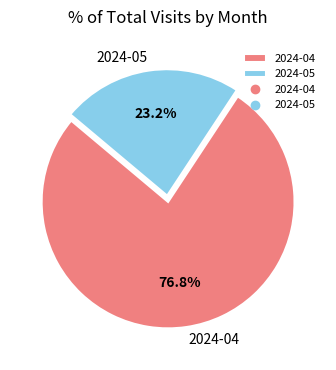

How many segments does this pie chart have?

2